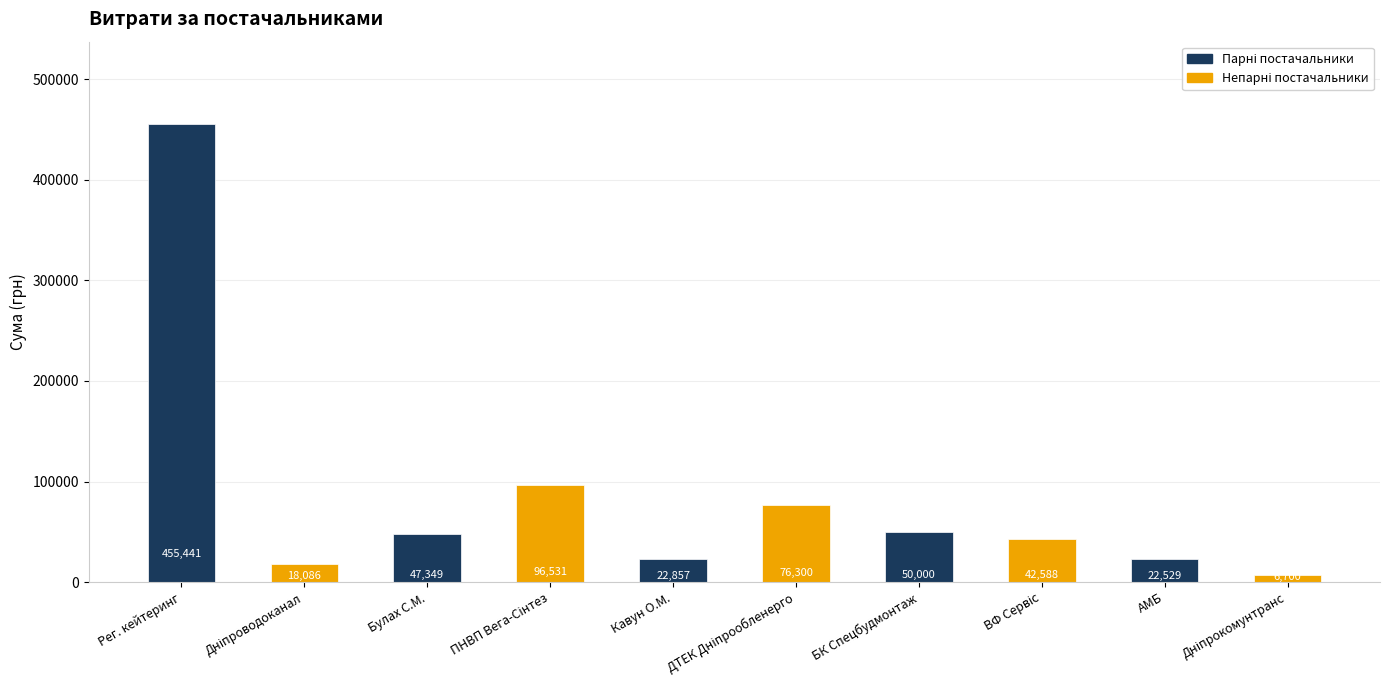

Which label corresponds to the smallest value in the chart?

ТДВ "Дніпрокомунтранс"